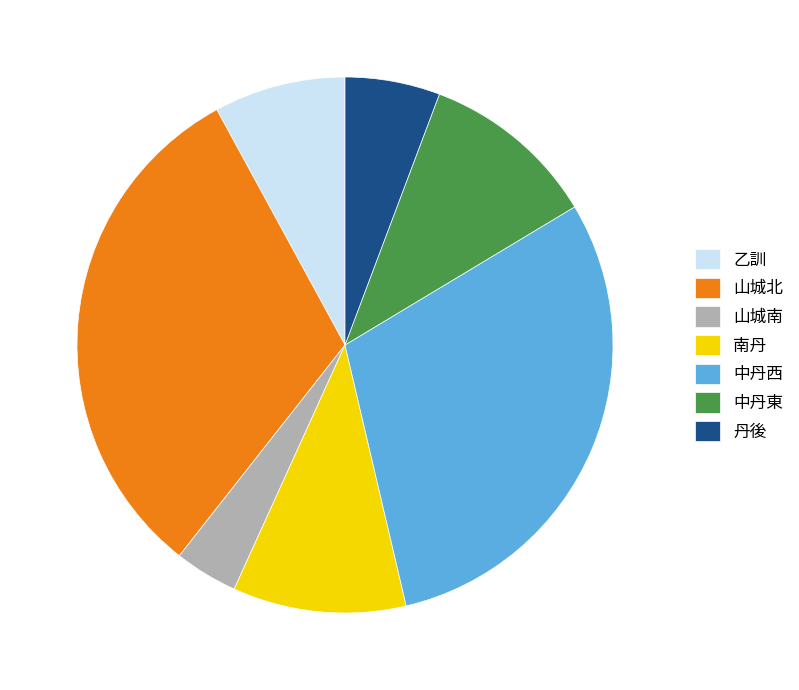

True or false: 中丹西 accounts for 25% of the total.

False